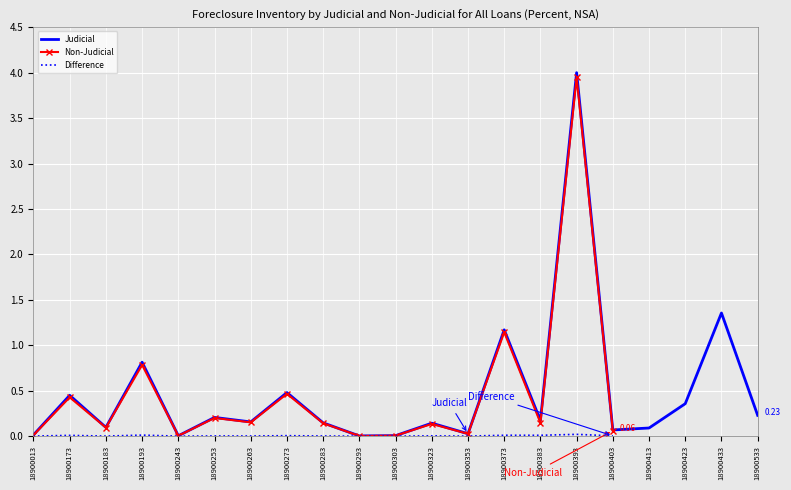

At which category is the sum across all series the highest?

18900393